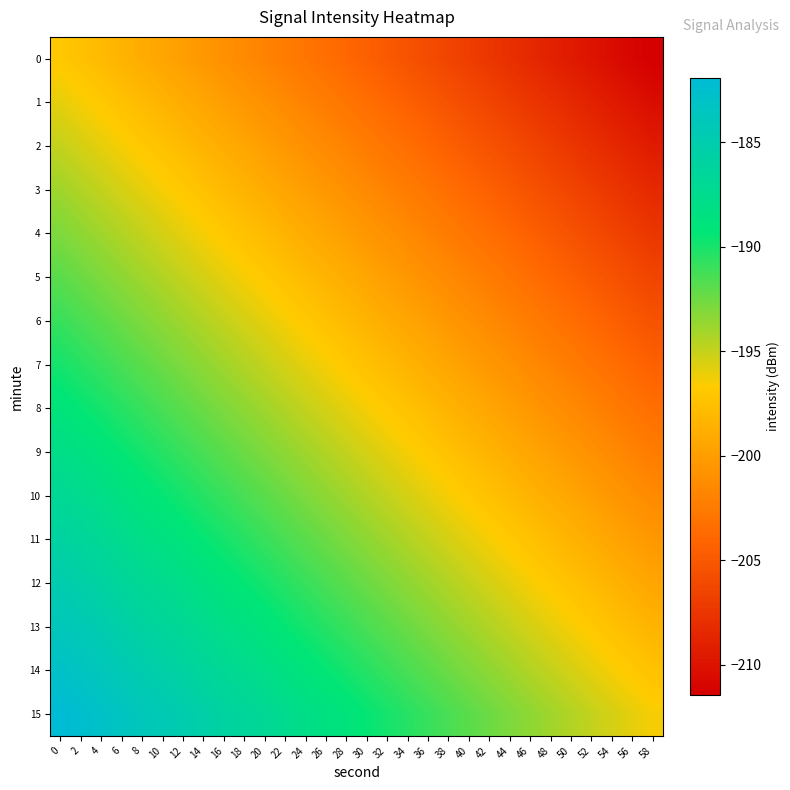

What is the total value across all series at 32?

-3158.7